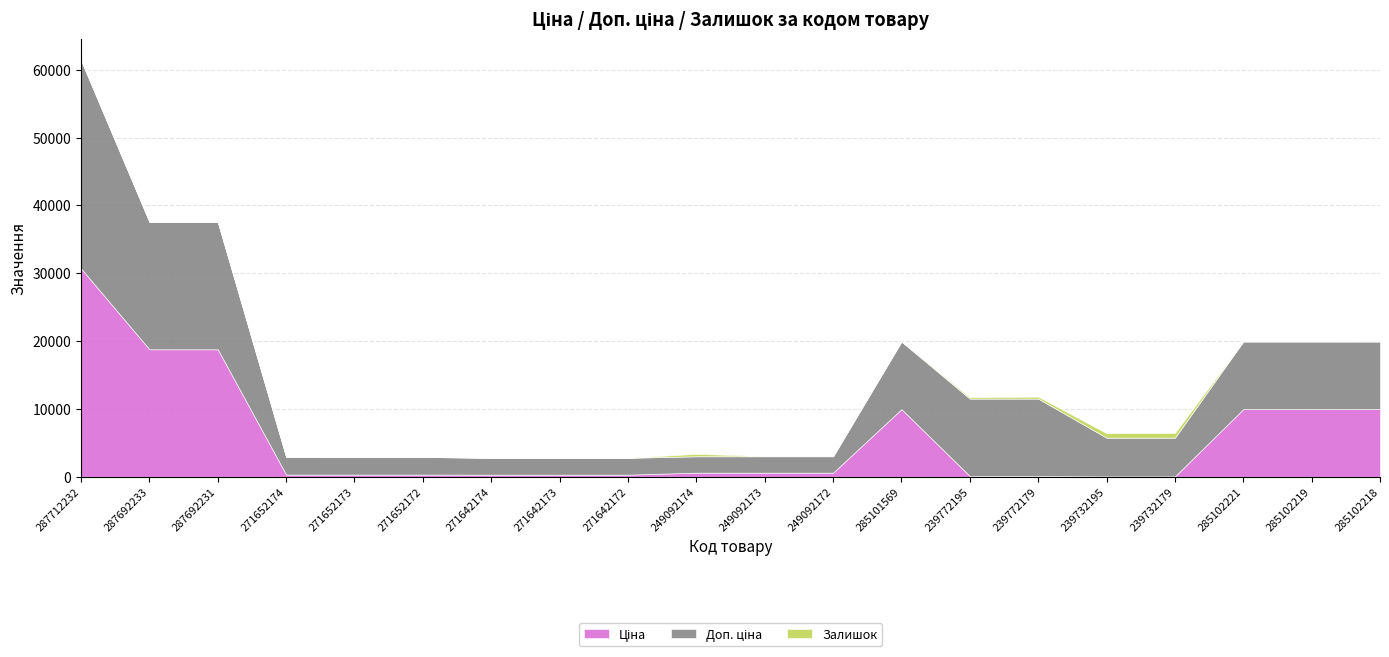

True or false: Залишок and Ціна intersect in this chart.

True